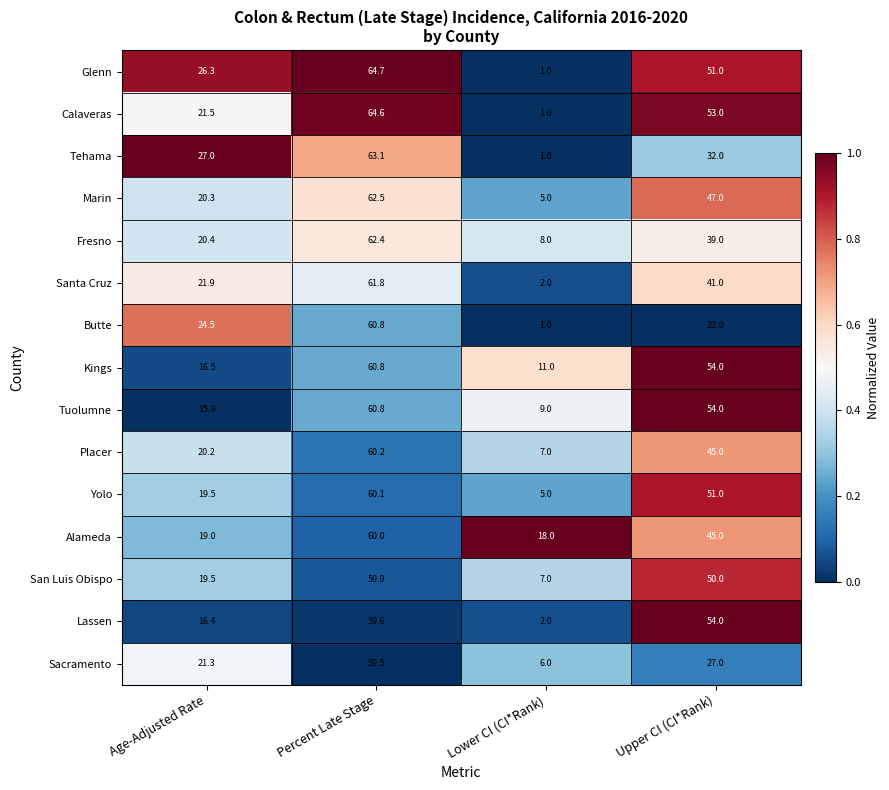

At which category is the sum across all series the highest?

Percent Late Stage